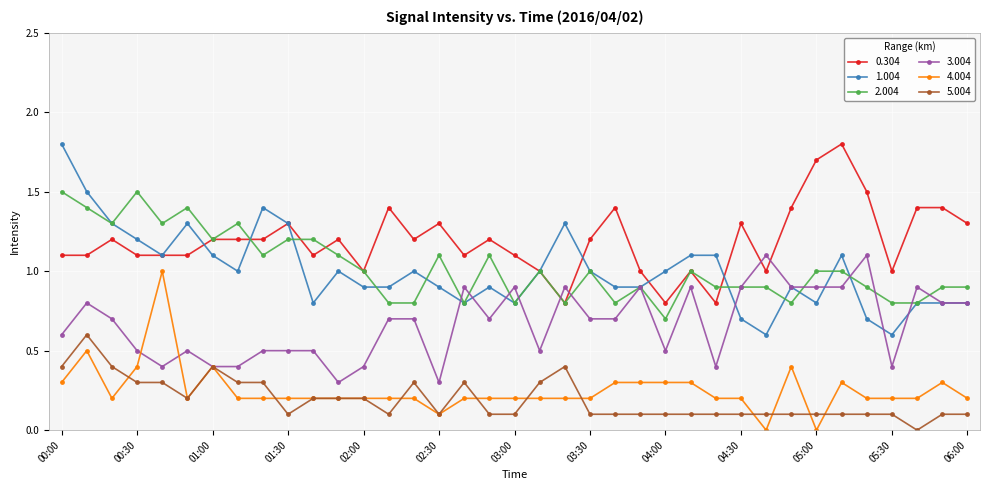

True or false: 3.004 has more than 1 interior local peaks.

True